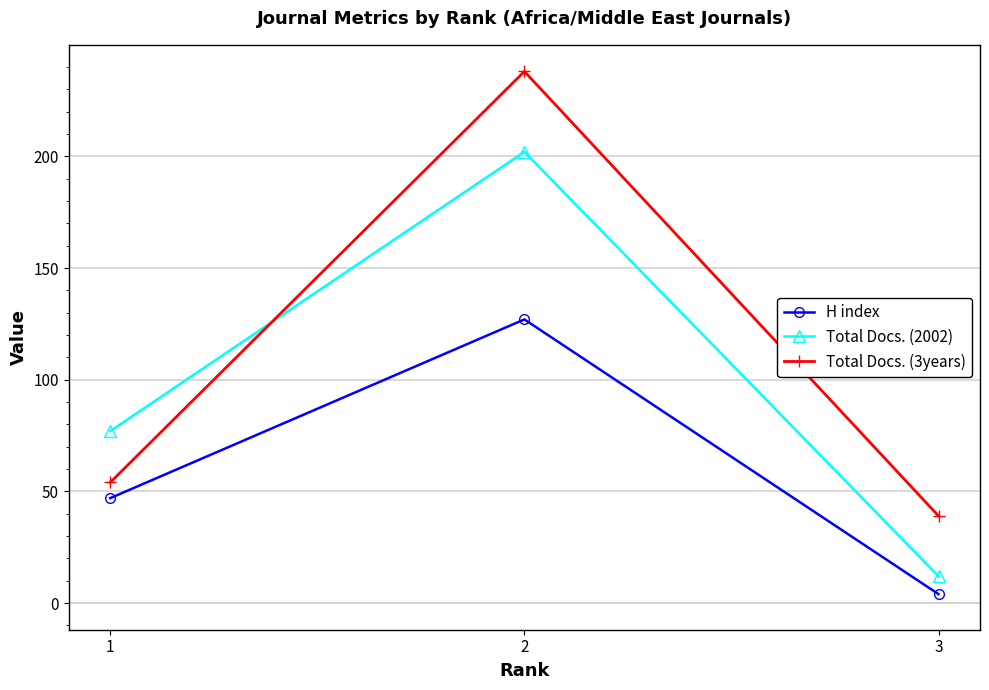

Rank the series by their maximum value, from lowest to highest.

H index, Total Docs. (2002), Total Docs. (3years)